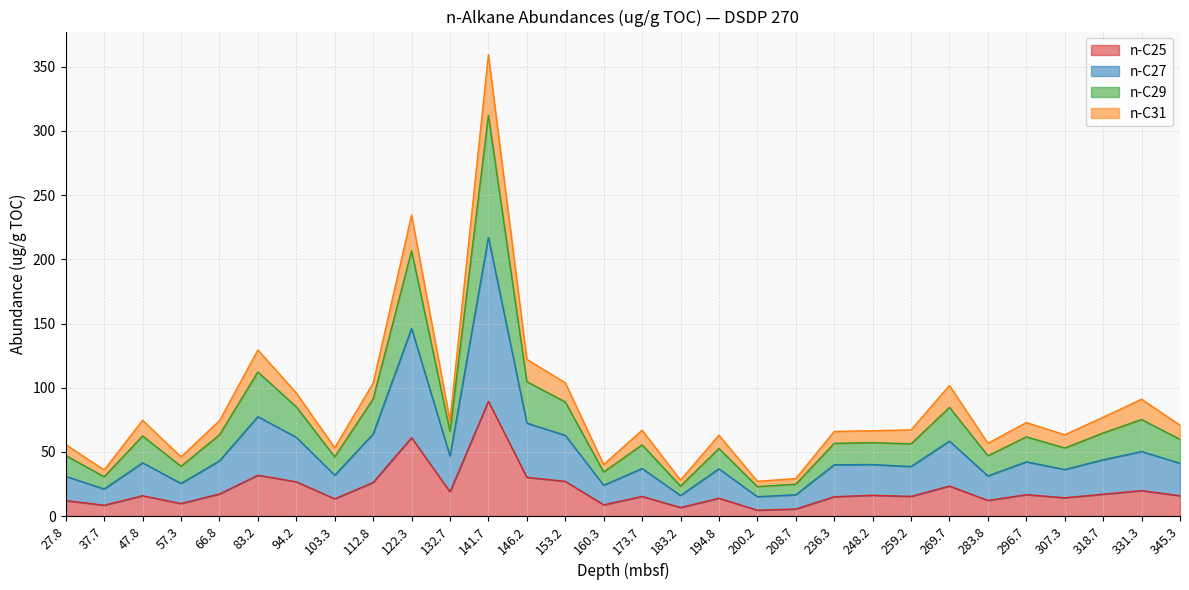

At which category is the sum across all series the highest?

141.7